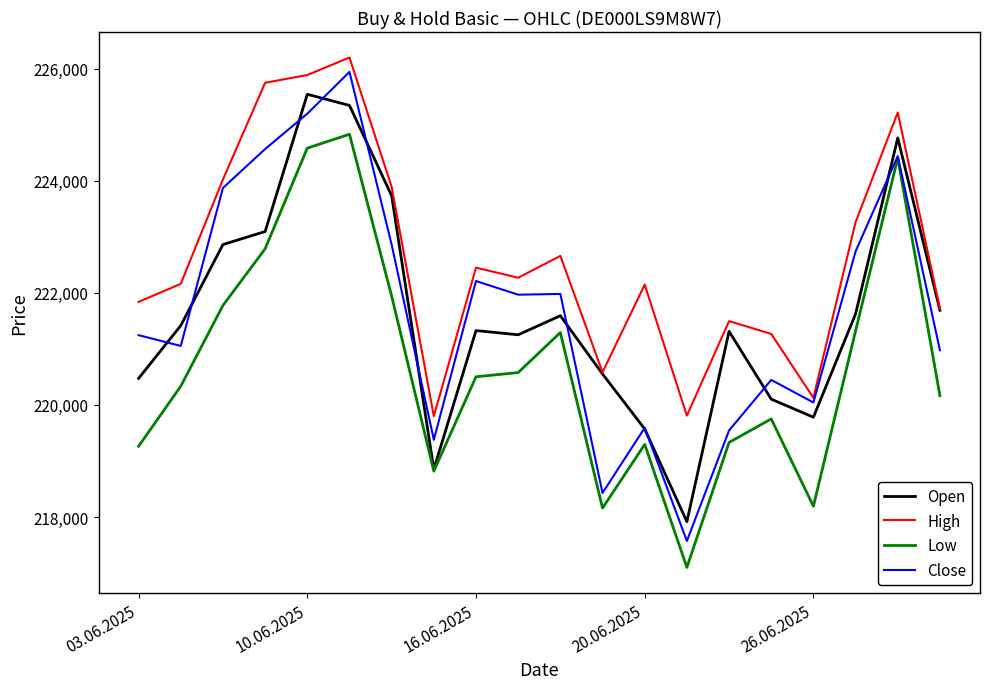

What is the average value of the Close series?

221703